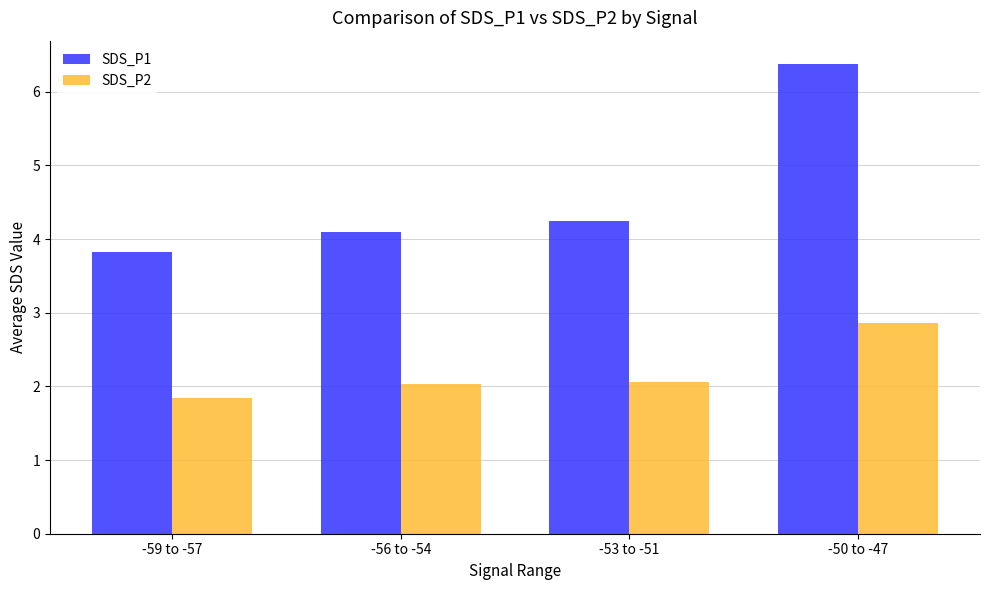

What is the label of the 2nd bar from the right?

-53 to -51